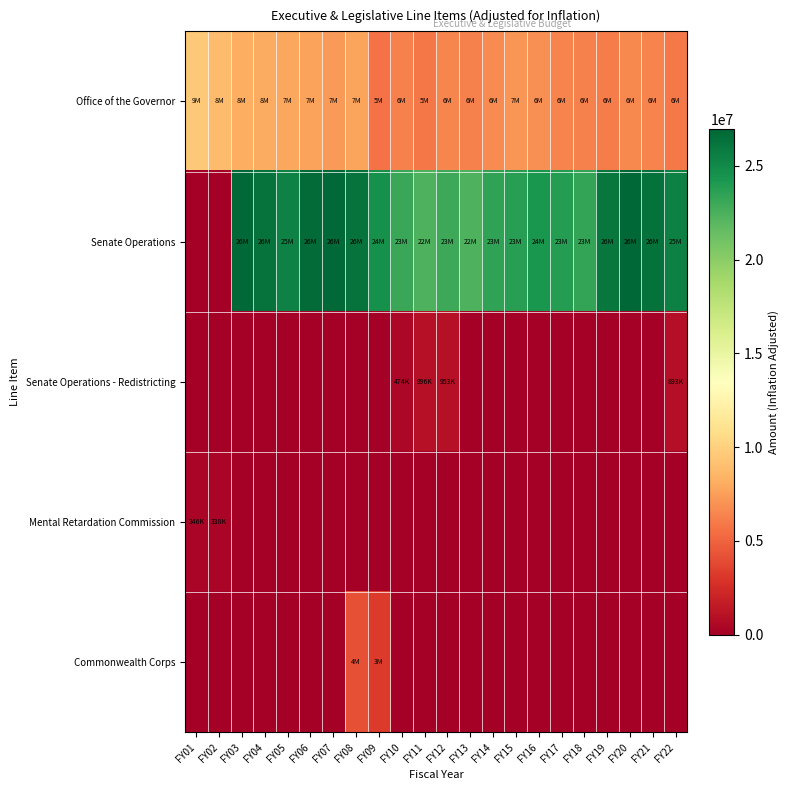

Between FY19 and FY01, which is larger?

FY01